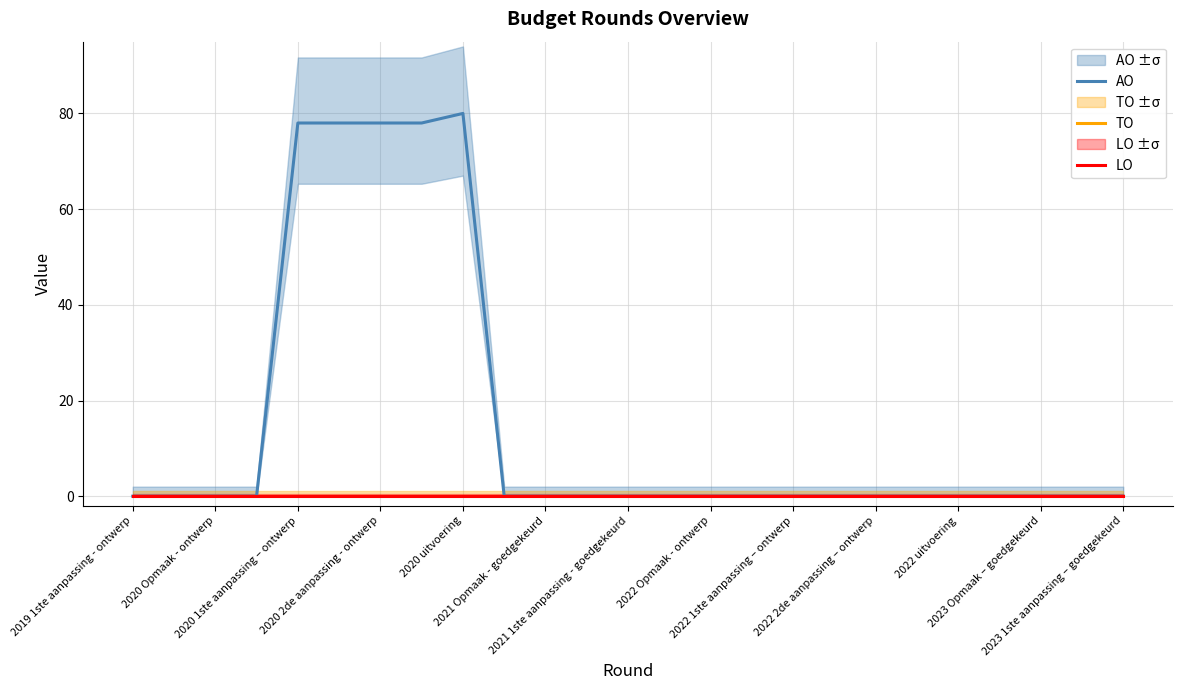

True or false: AO and LO cross at least once.

False